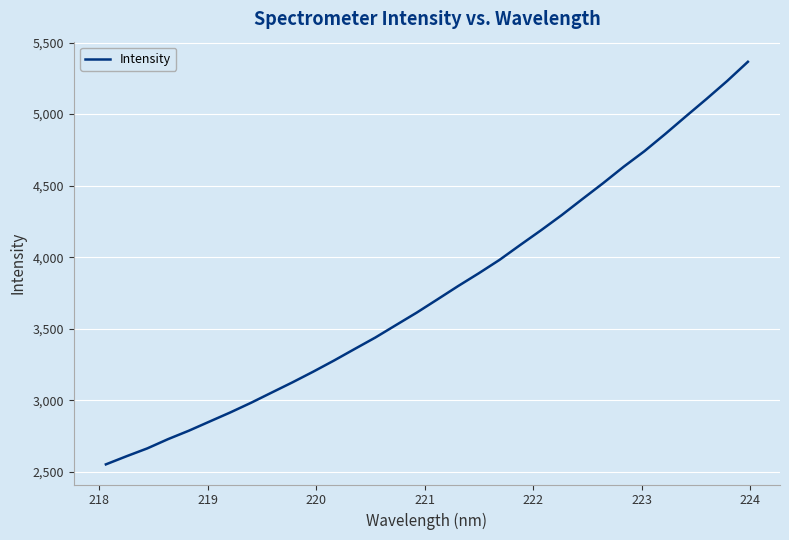

What is the greatest value displayed?

5366.0